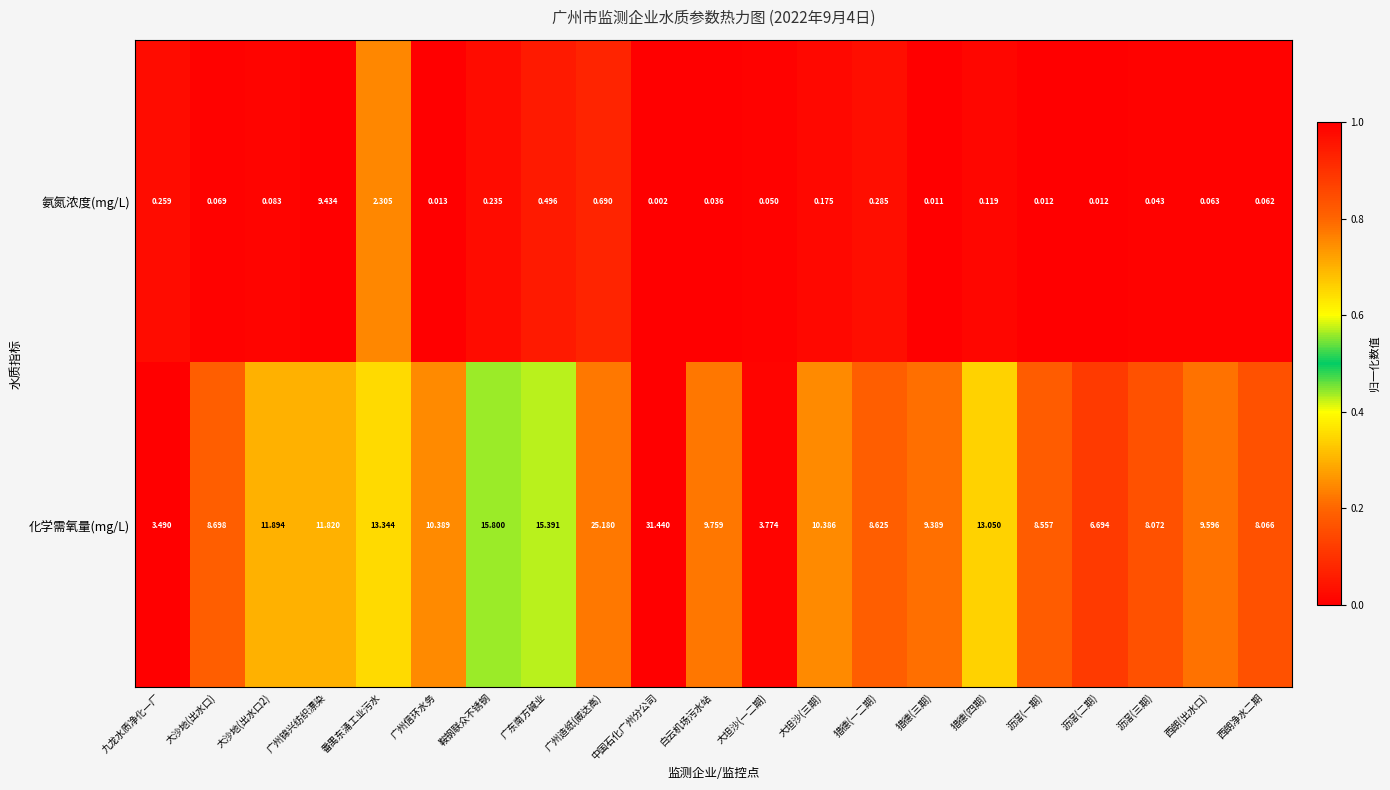

Where is 氨氮浓度(mg/L) nearest to the value 4?

番禺东涌工业污水